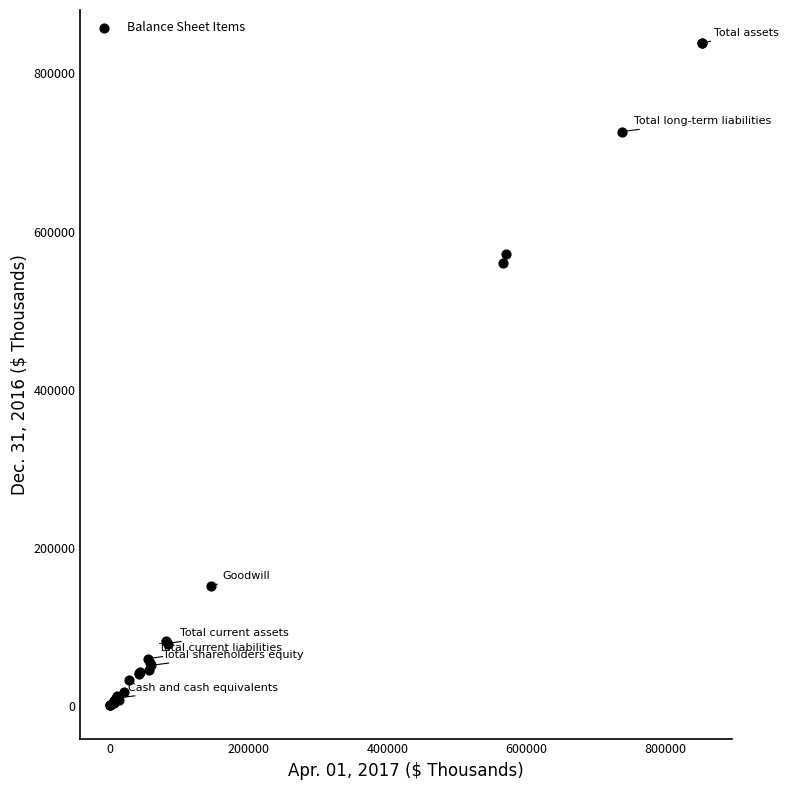

What Y value in the scatter plot is closest to 419574?

559996